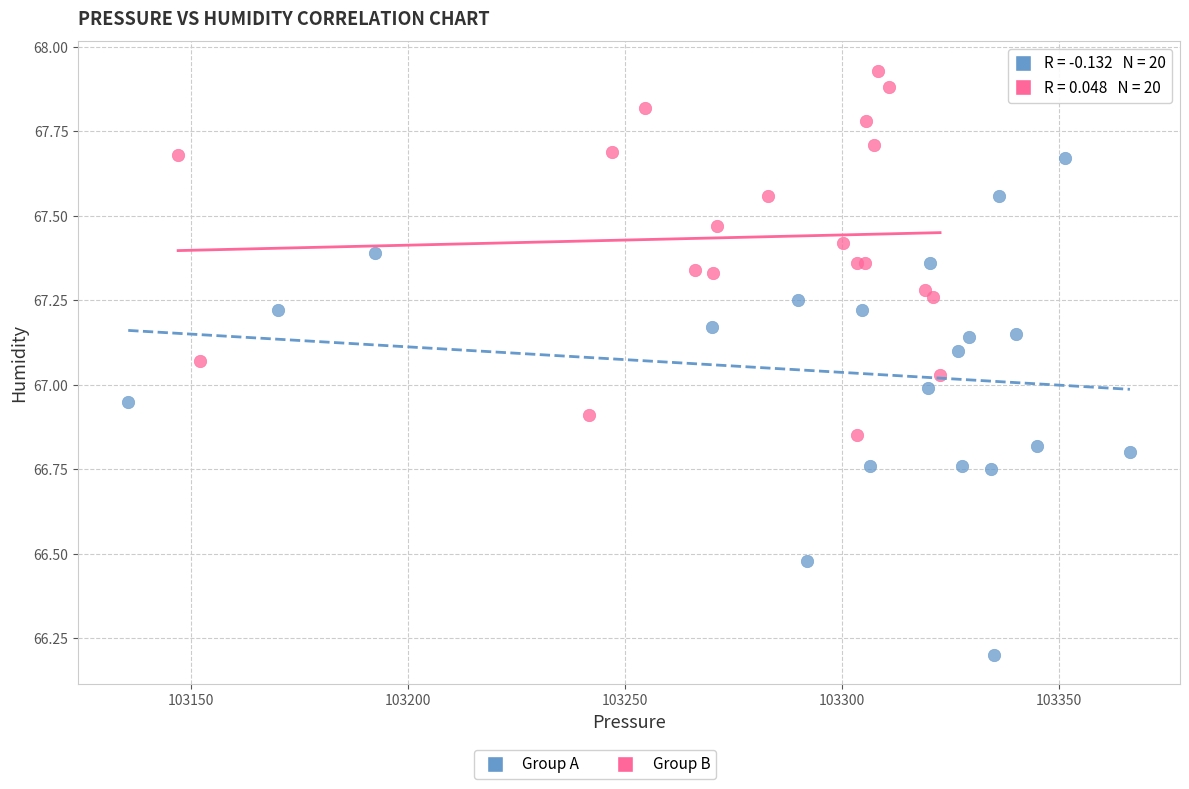

Which series reaches the minimum Y coordinate?

Group A